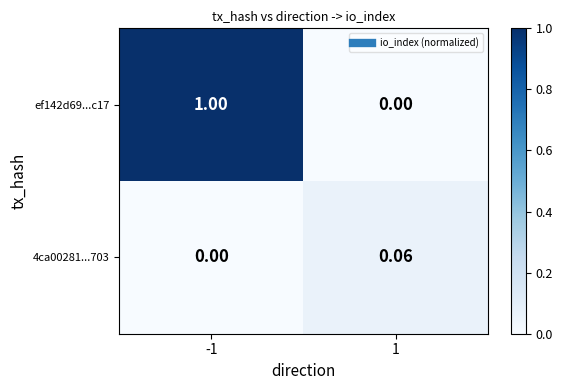

What is the spread (max minus min) of values at -1?

1.0